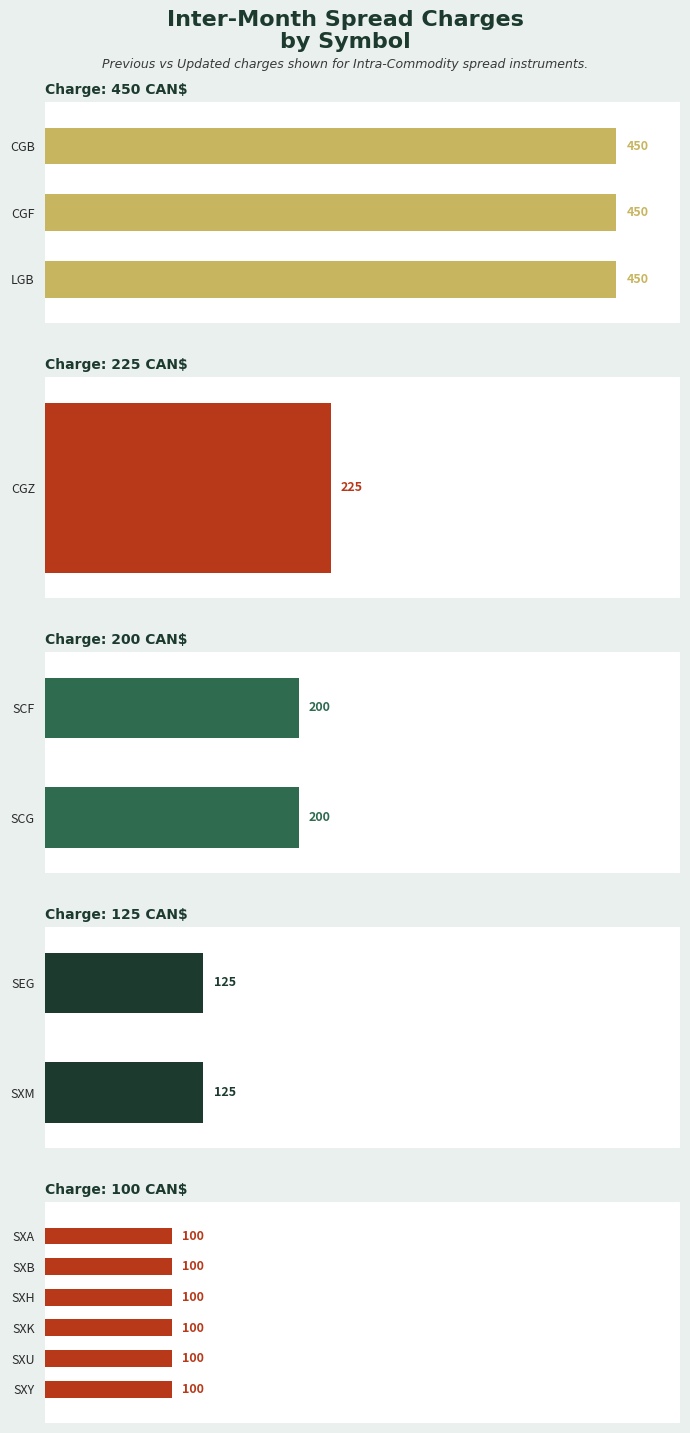

Which category has the highest value in the UPDATED Inter-Month Spread Charge series?

CGB